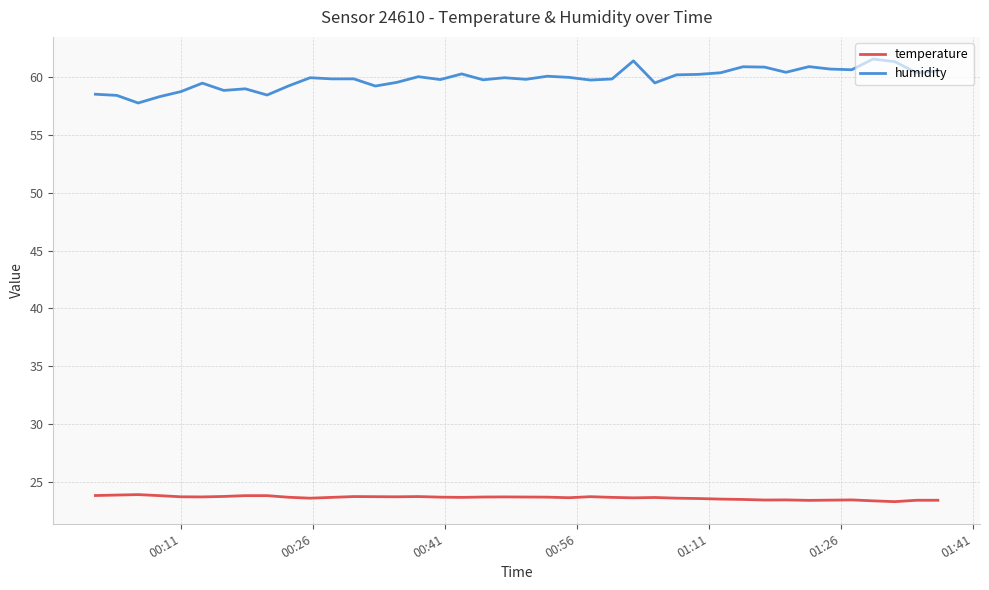

Rank the series by their average value, from lowest to highest.

temperature, humidity